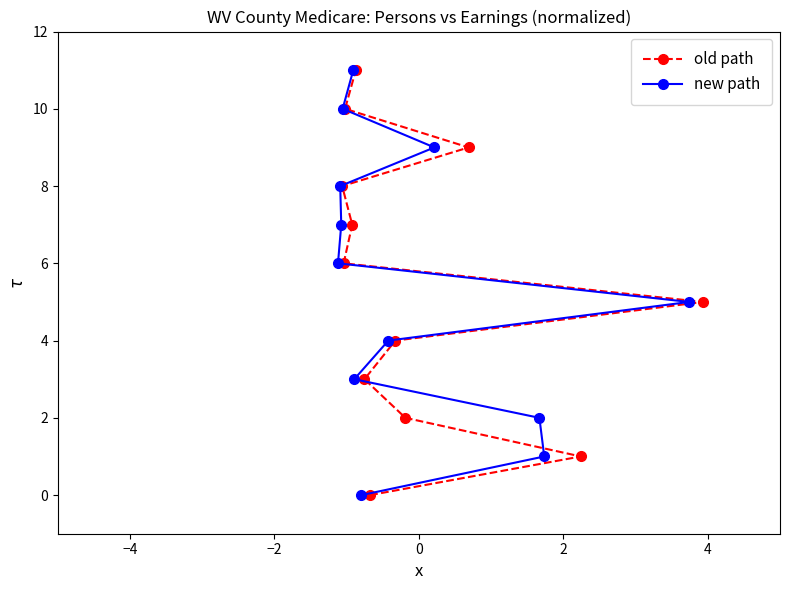

What is the sum of all old path values?

66